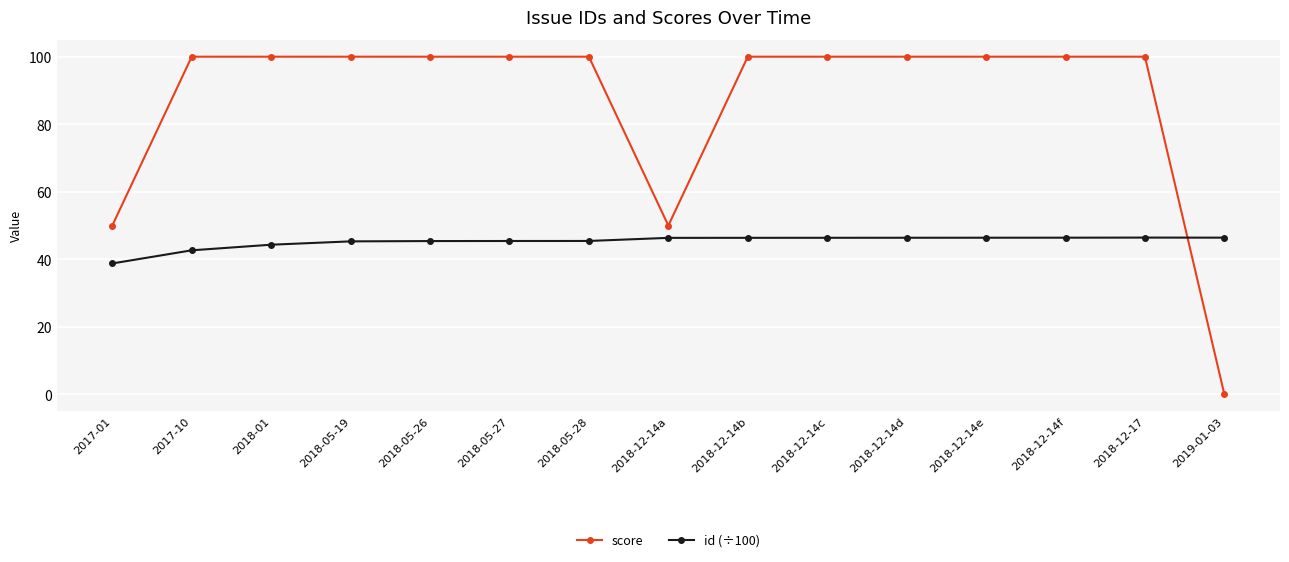

Which series has the largest total across all categories?

score